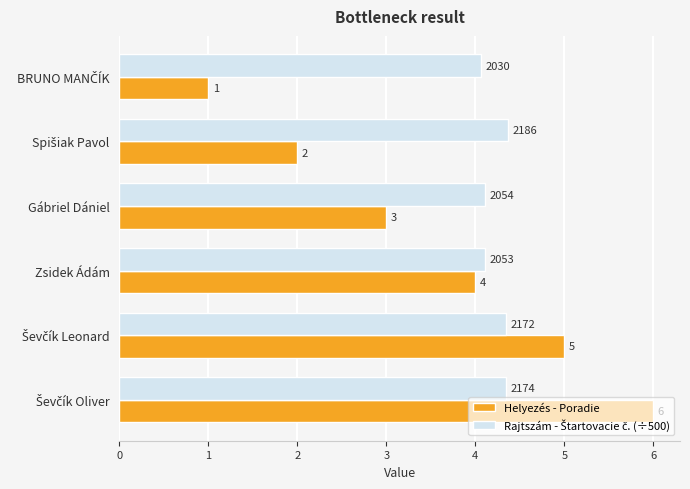

What is the difference between the maximum and minimum values in the Helyezés - Poradie series?

5.0